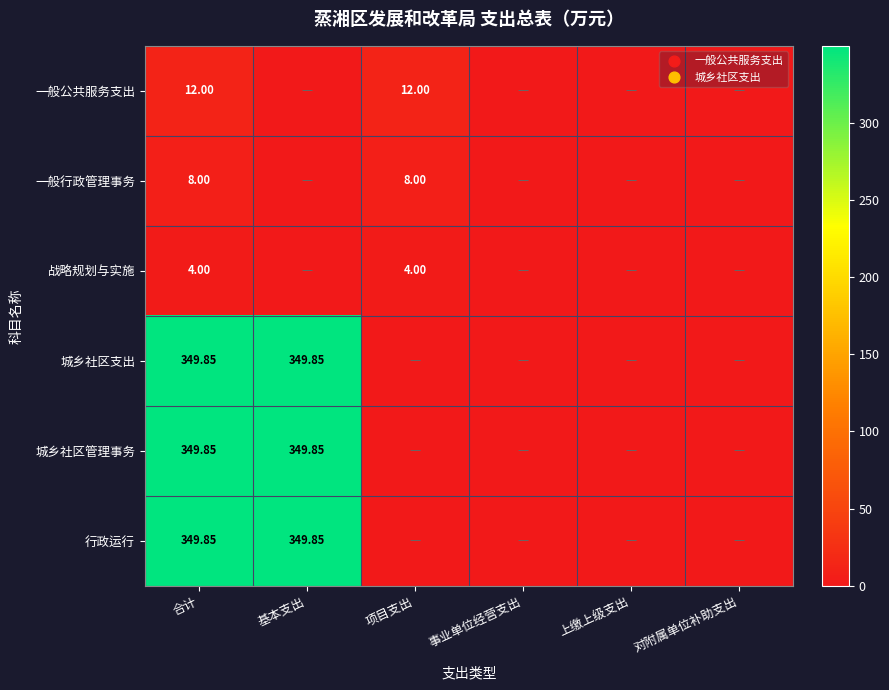

Is it true that 城乡社区管理事务 equals 0.0 at 事业单位经营支出?

True